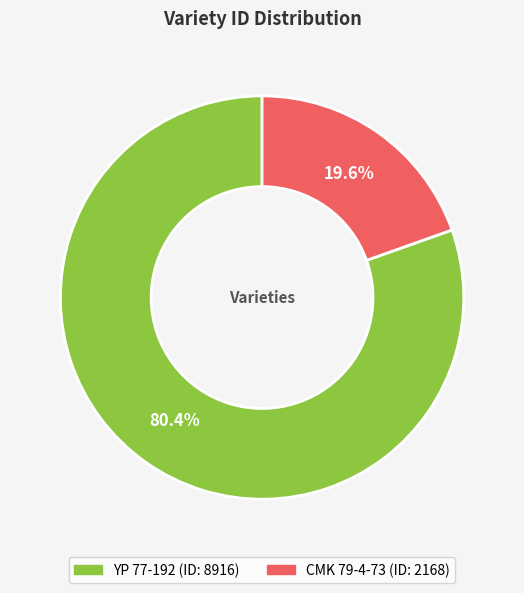

Is the sum of YP 77-192 and CMK 79-4-73 greater than half?

Yes